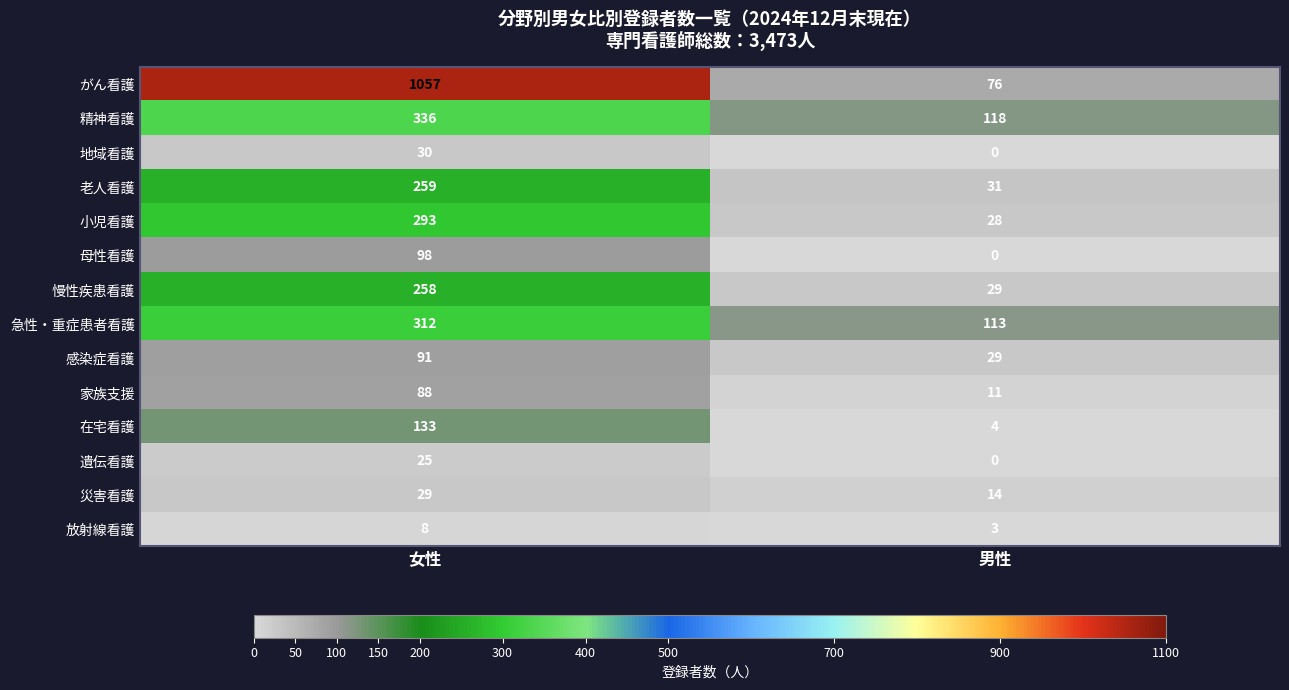

What is the average value of the 母性看護 series?

49